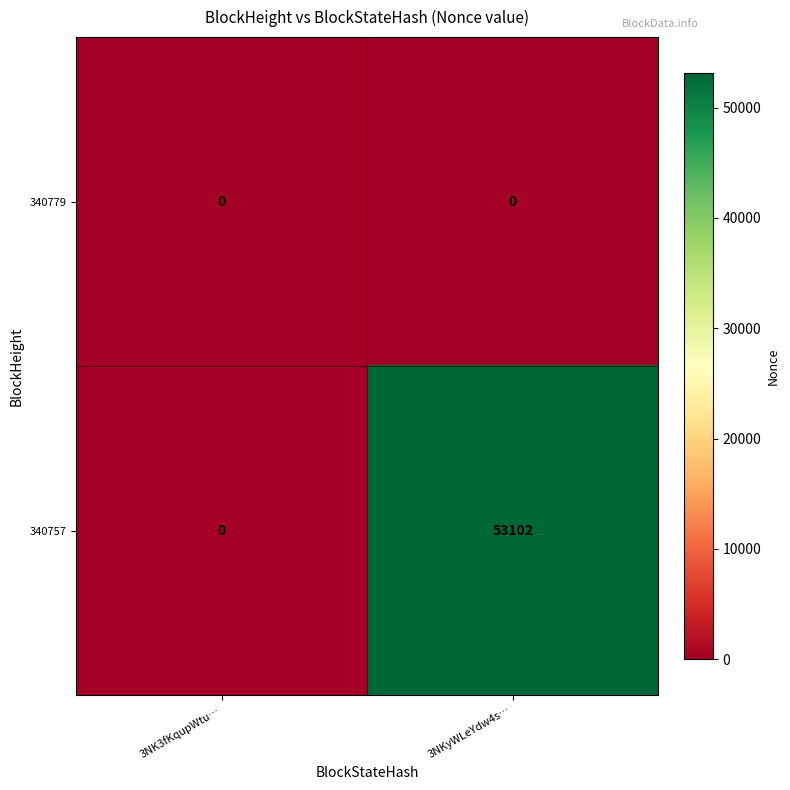

Reading left to right, list all the values displayed in this chart.

340779: 3NK3fKqupWtu…=0	3NKyWLeYdw4s…=0
340757: 3NK3fKqupWtu…=0	3NKyWLeYdw4s…=53102